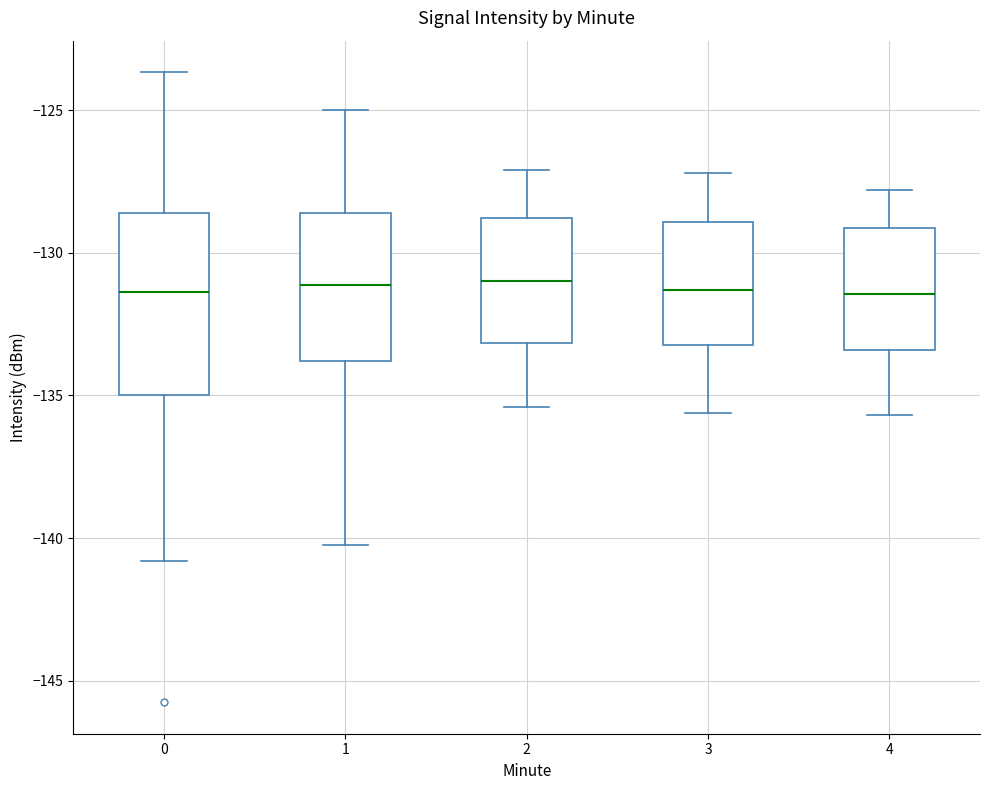

Reading left to right, read every box against the y-axis: the position of its median line, the range the box covers, and the ends of its whiskers. The values are not printed on the chart, so give them approximately, as read against the axis.

0: median -131.5, box -135.0 to -128.5, whiskers -141.0 to -123.5
1: median -131.0, box -134.0 to -128.5, whiskers -140.0 to -125.0
2: median -131.0, box -133.0 to -129.0, whiskers -135.5 to -127.0
3: median -131.5, box -133.0 to -129.0, whiskers -135.5 to -127.0
4: median -131.5, box -133.5 to -129.0, whiskers -135.5 to -128.0